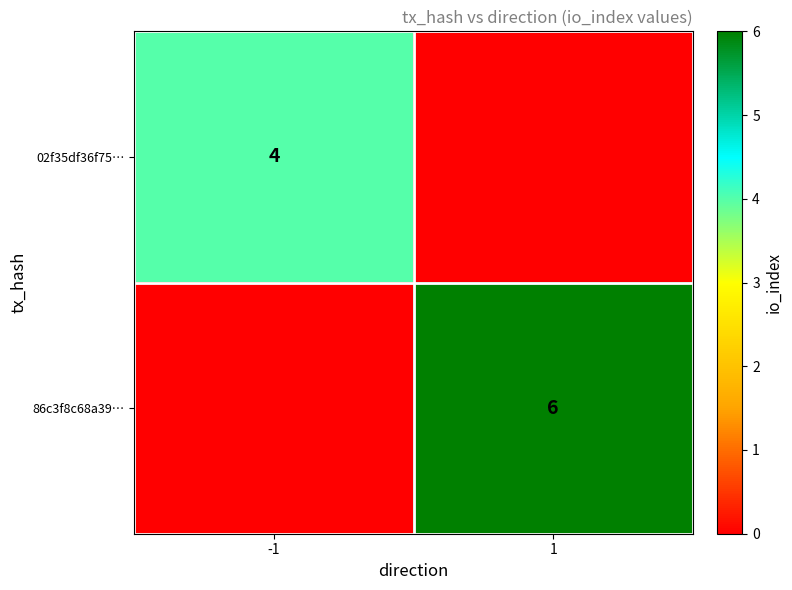

Is it true that 02f35df36f75… equals 2 at -1?

False